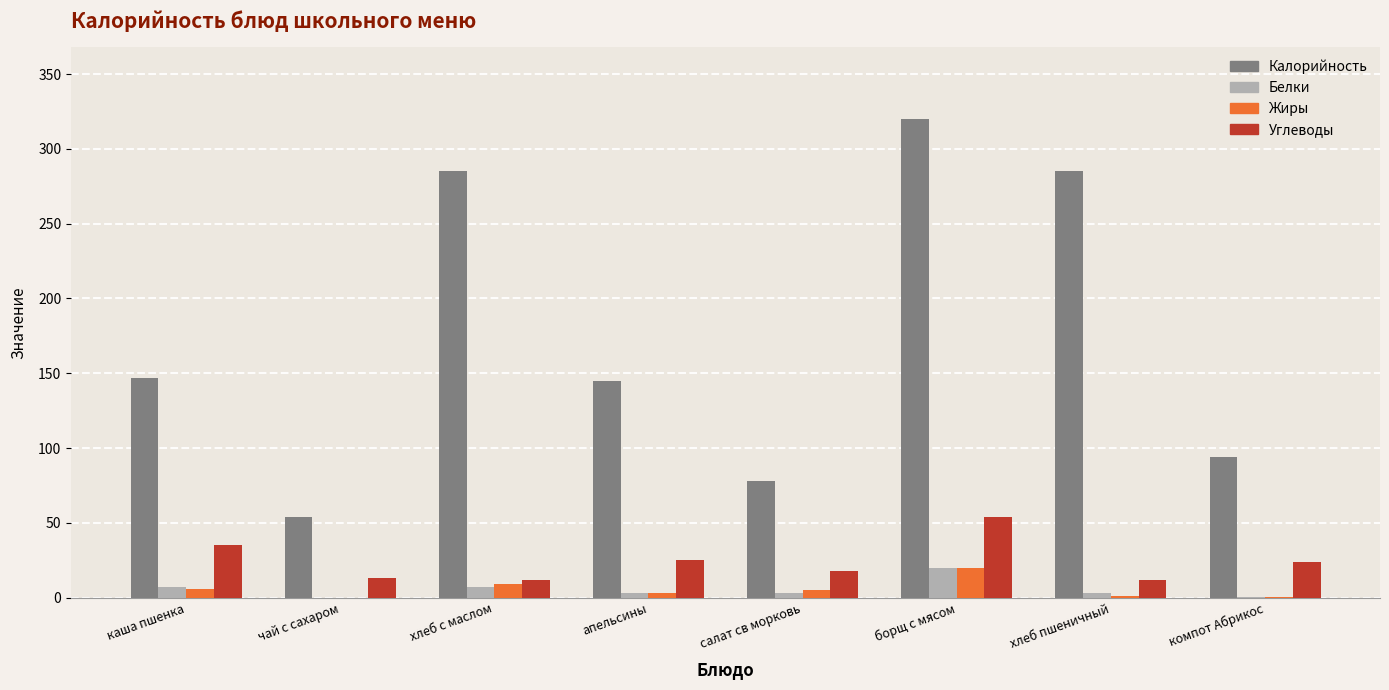

What is the sum of the Жиры values at чай с сахаром and борщ с мясом?

20.0